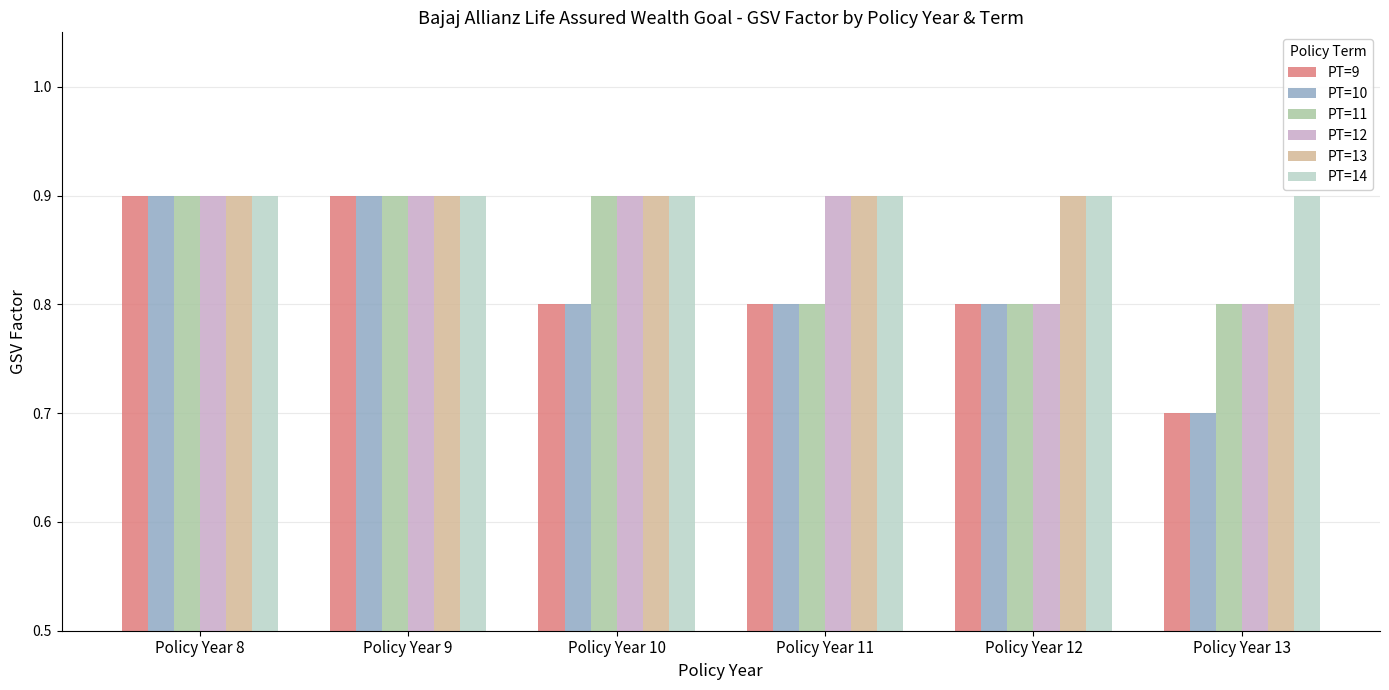

What is the value of the PT=10 bar at the 2nd from the left?

0.9